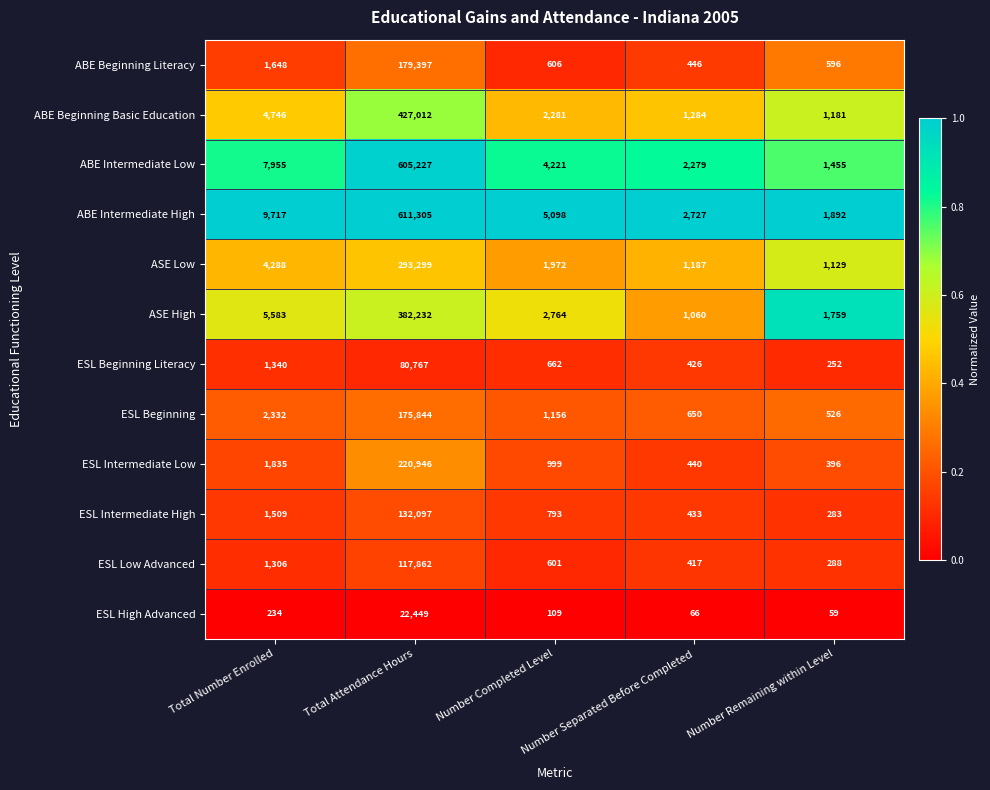

What is the difference between the ESL Intermediate High values at Number Separated Before Completed and Total Number Enrolled?

1076